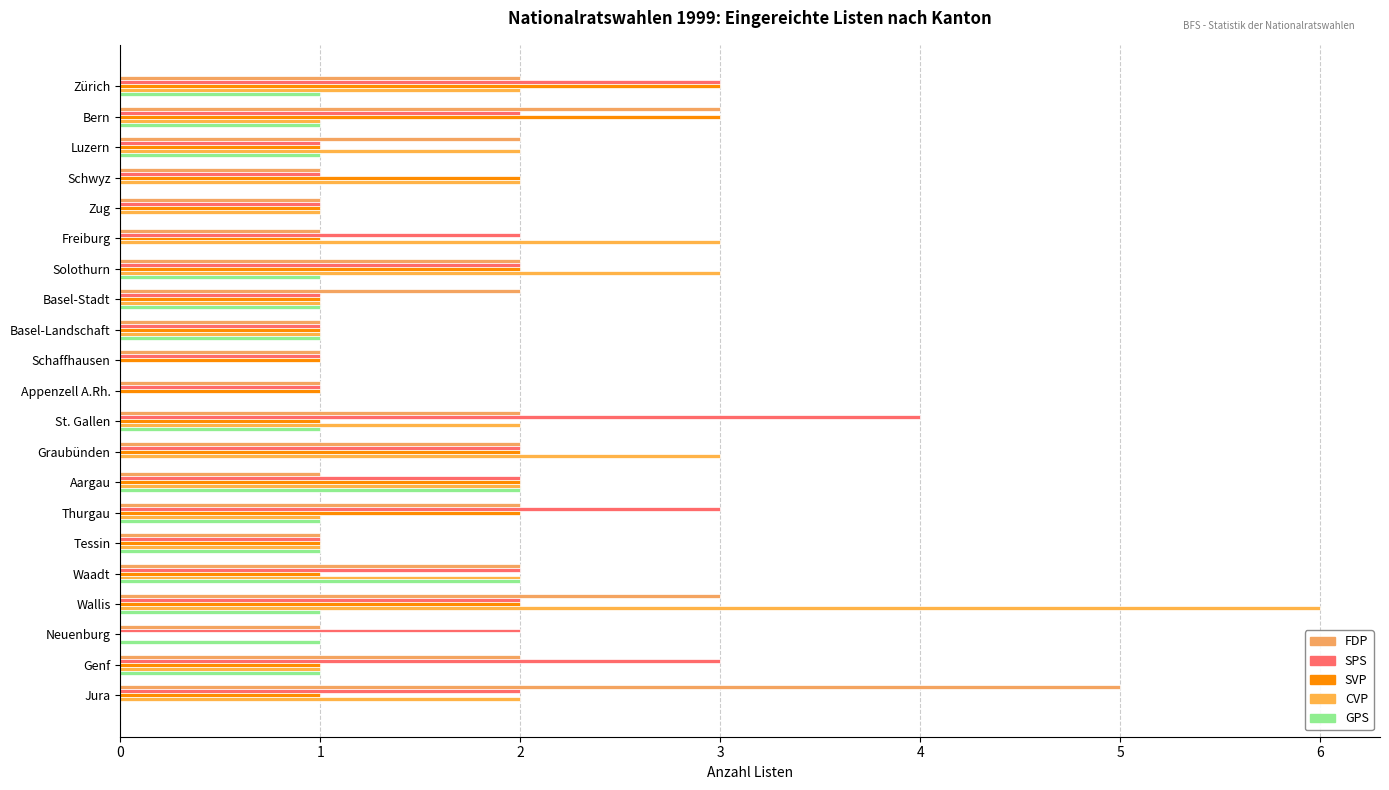

How many series are shown in this chart?

5